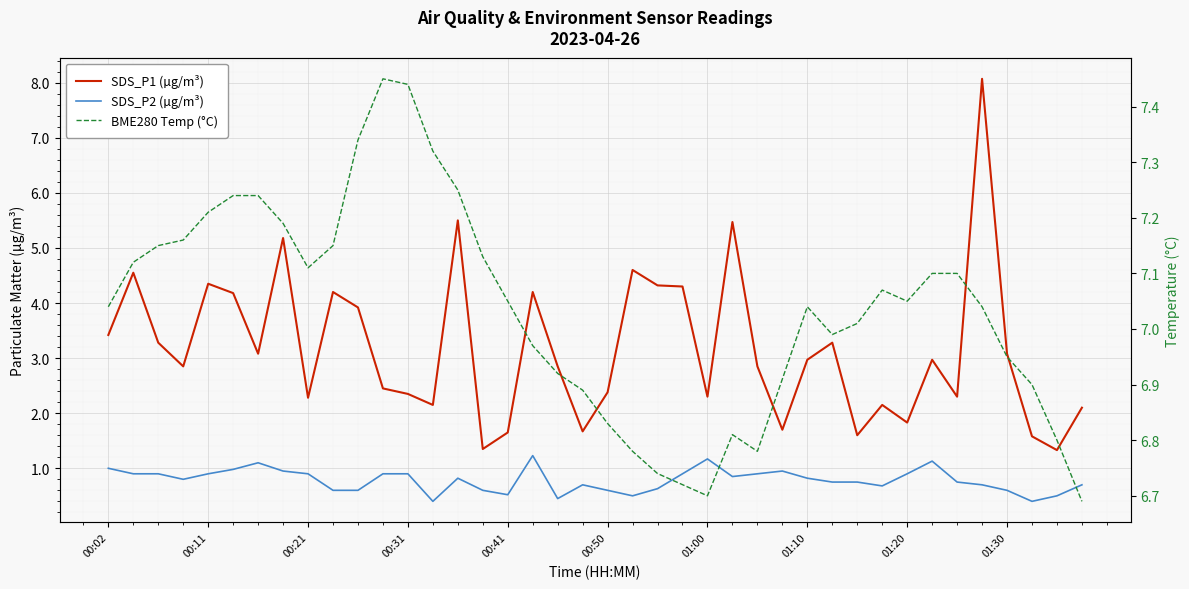

What is the spread (max minus min) of values at 00:50?

6.3